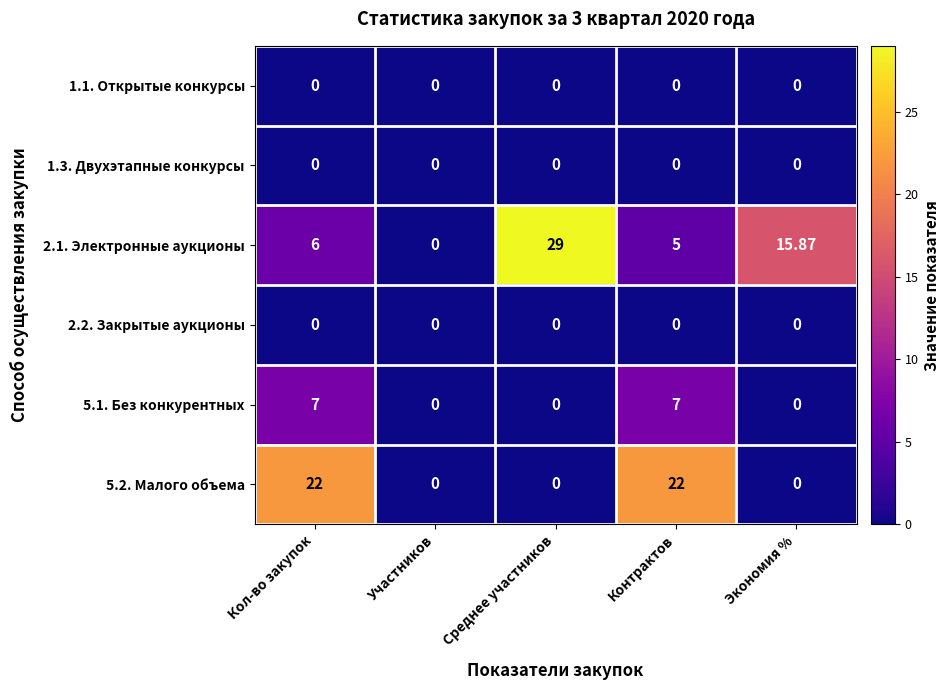

Count the number of data series in this chart.

6